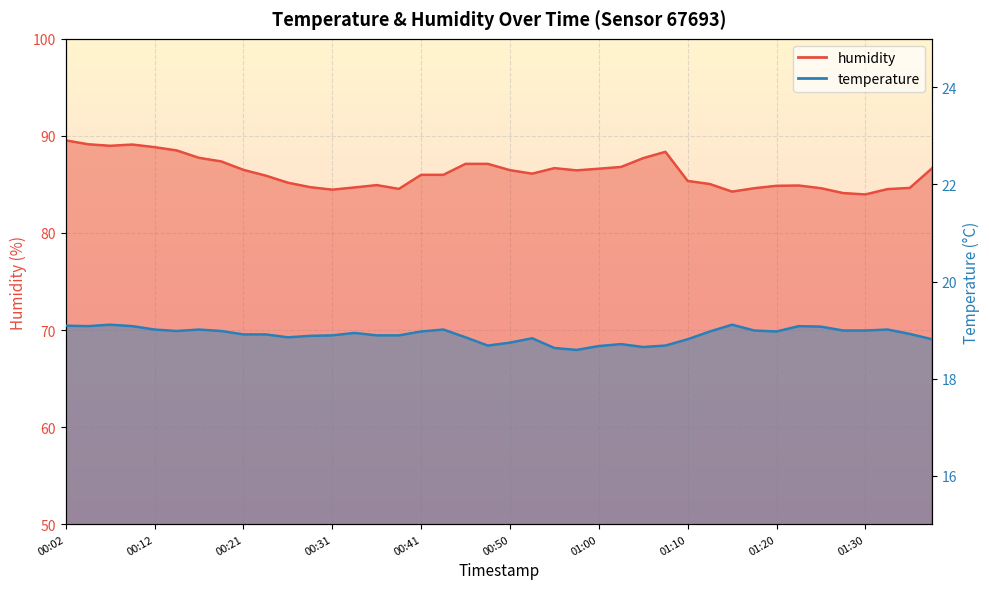

Which series has the largest total across all categories?

humidity